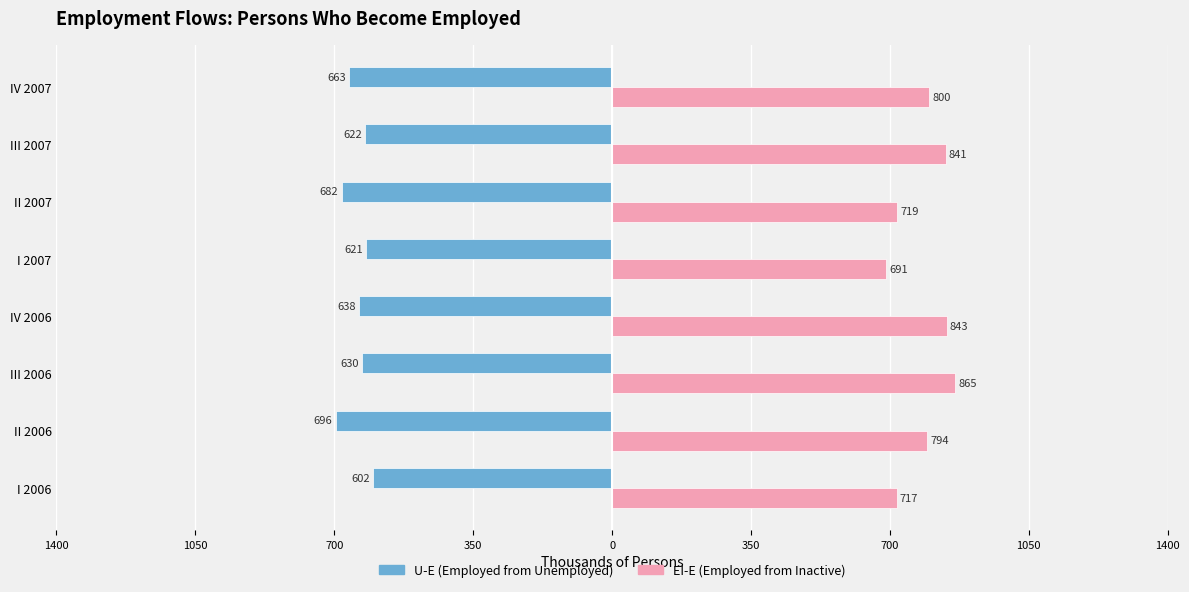

What is the difference between the maximum and minimum values in the U-E (Employed from Unemployed) series?

94.0